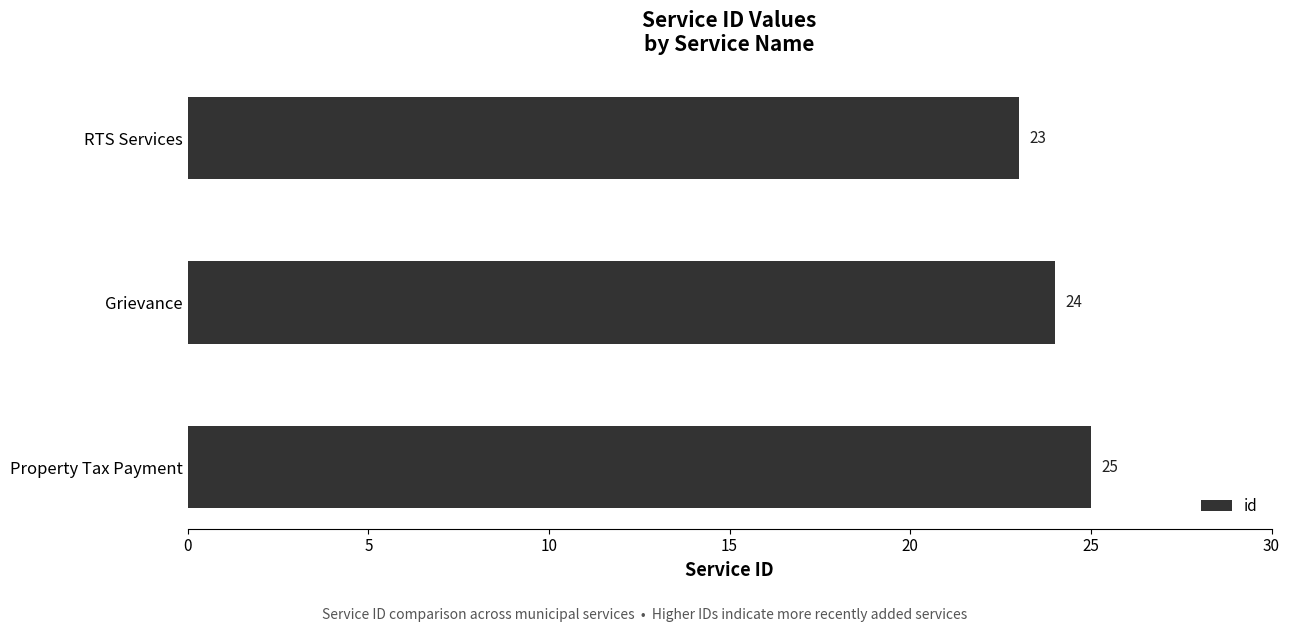

Which label corresponds to the smallest value in the chart?

RTS Services